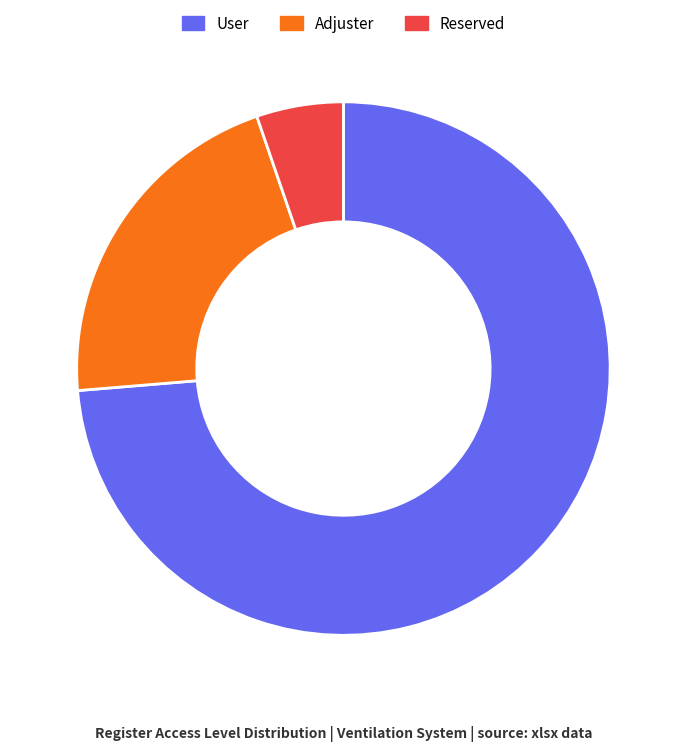

Which slice is the largest?

User